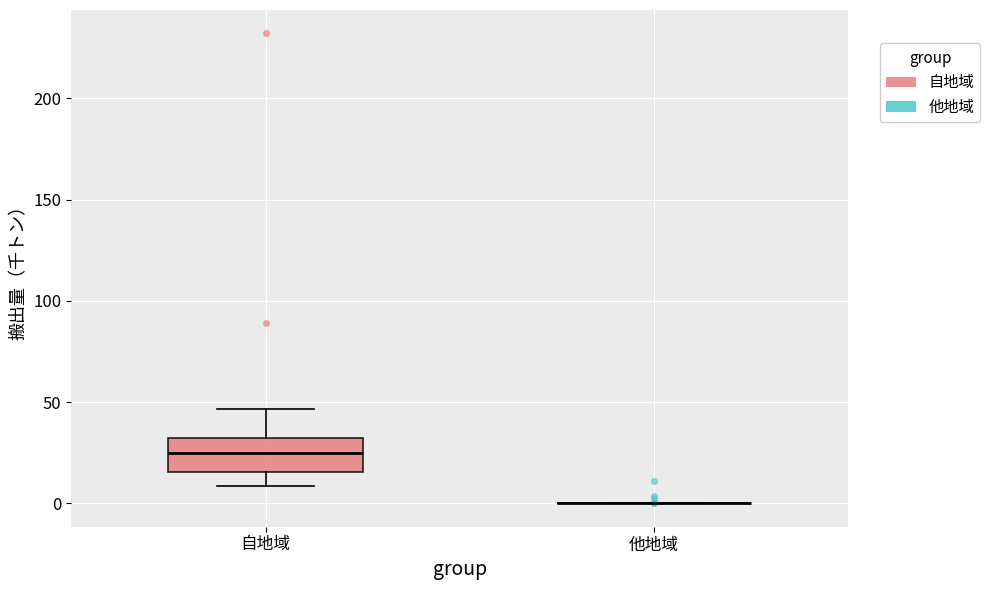

Which box is the tallest, from its lower edge to its upper edge?

自地域